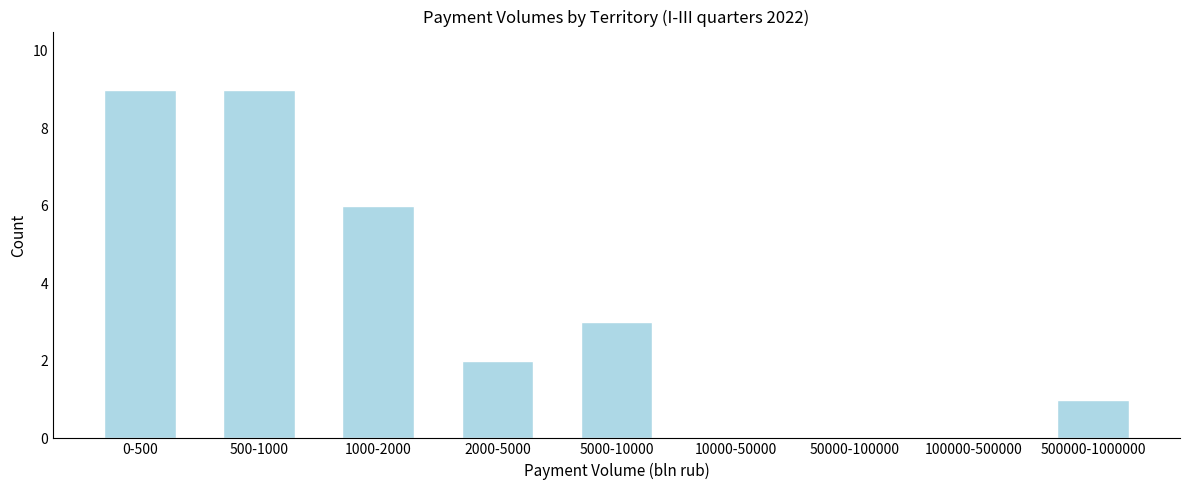

Reading left to right, list all the values displayed in this chart.

0-500=9	500-1000=9	1000-2000=6	2000-5000=2	5000-10000=3	10000-50000=0	50000-100000=0	100000-500000=0	500000-1000000=1